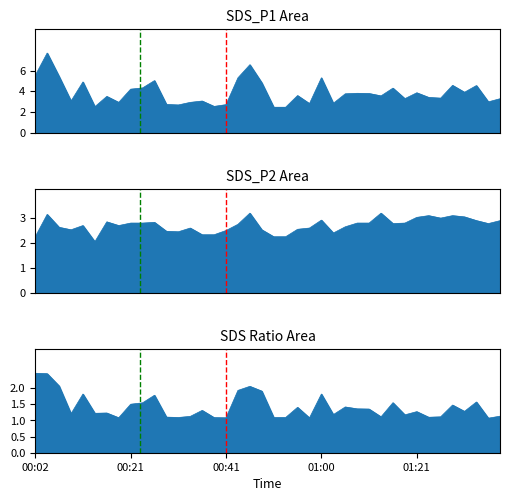

How many interior local valleys does the SDS_P2 series have?

8